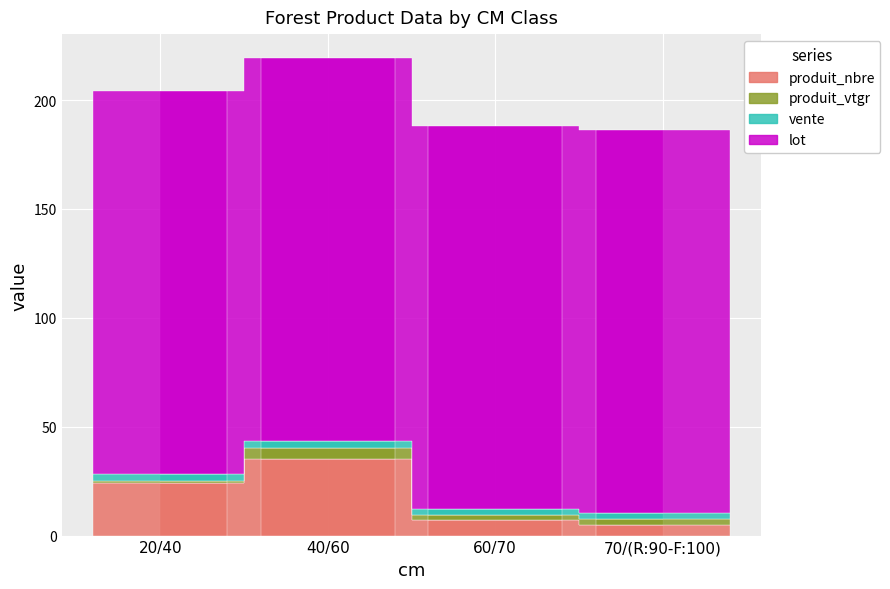

True or false: produit_nbre has a value of 24.0 at 20/40.

True